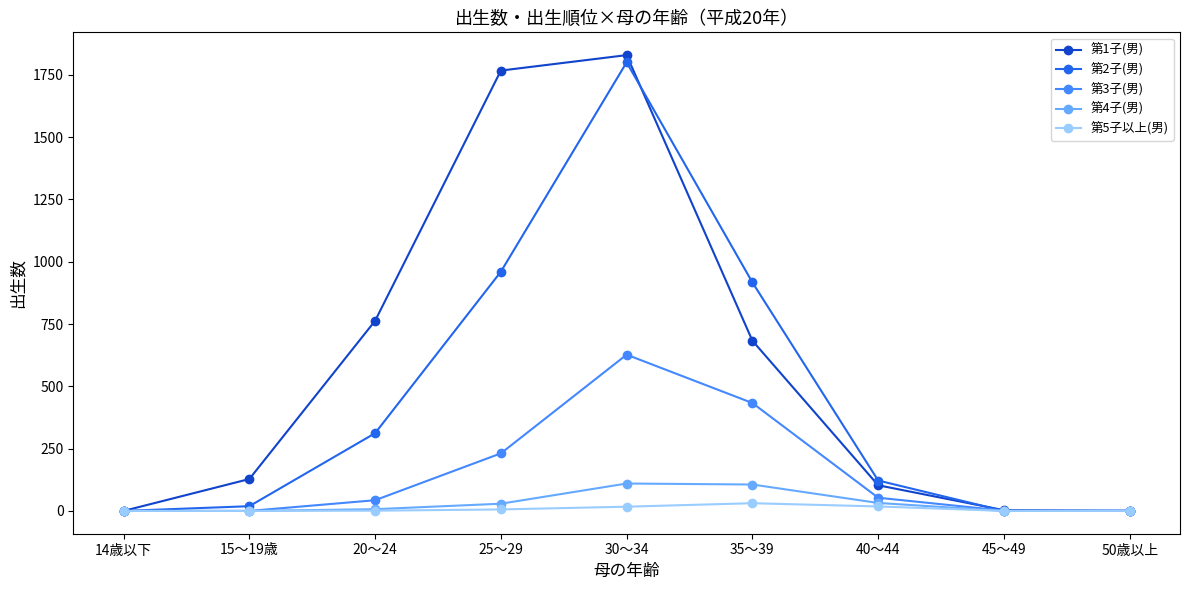

Read the 第4子(男) value at 25～29, to the nearest 5.

30